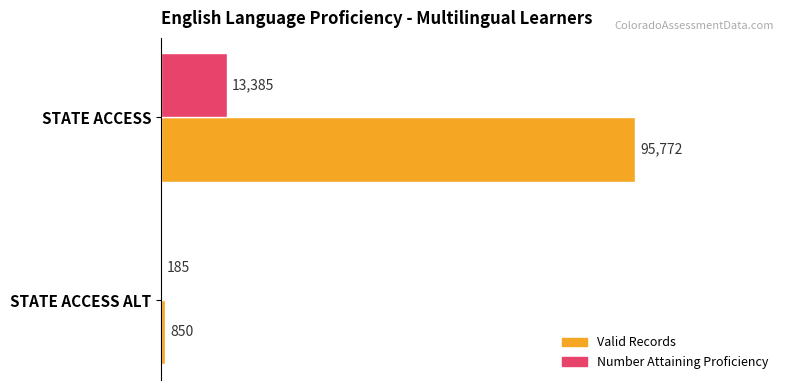

Is the value of Valid Records at STATE ACCESS ALT greater than the value of Number Attaining Proficiency at STATE ACCESS ALT?

Yes